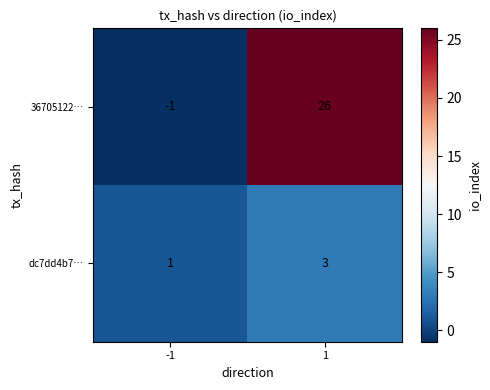

What is the difference between the highest and lowest values at -1?

2